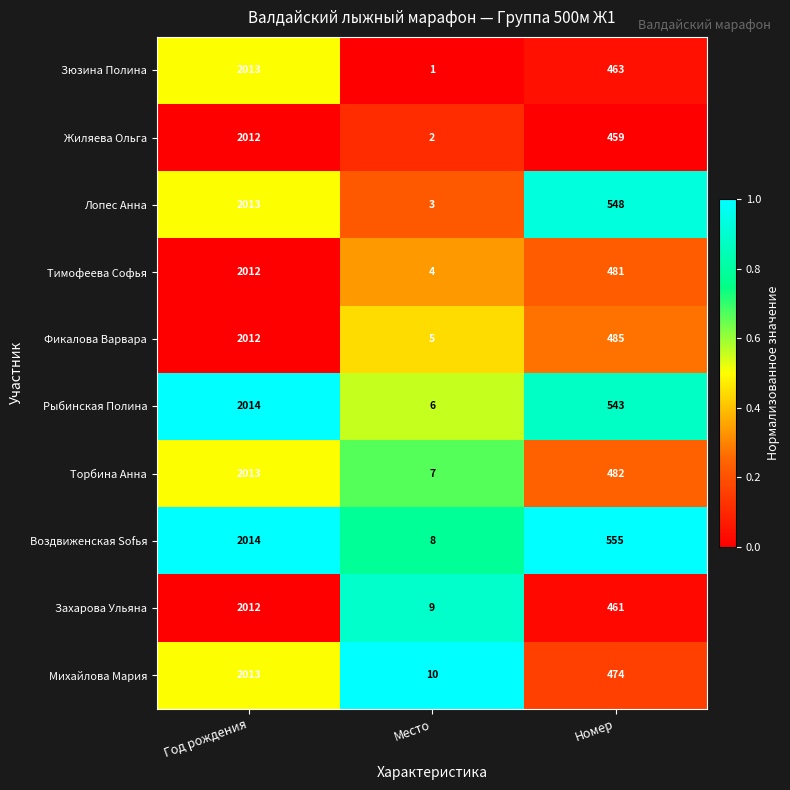

Reading right to left, list all the values displayed in this chart.

Зюзина Полина: 463	1	2013
Жиляева Ольга: 459	2	2012
Лопес Анна: 548	3	2013
Тимофеева Софья: 481	4	2012
Фикалова Варвара: 485	5	2012
Рыбинская Полина: 543	6	2014
Торбина Анна: 482	7	2013
Воздвиженская Sofья: 555	8	2014
Захарова Ульяна: 461	9	2012
Михайлова Мария: 474	10	2013